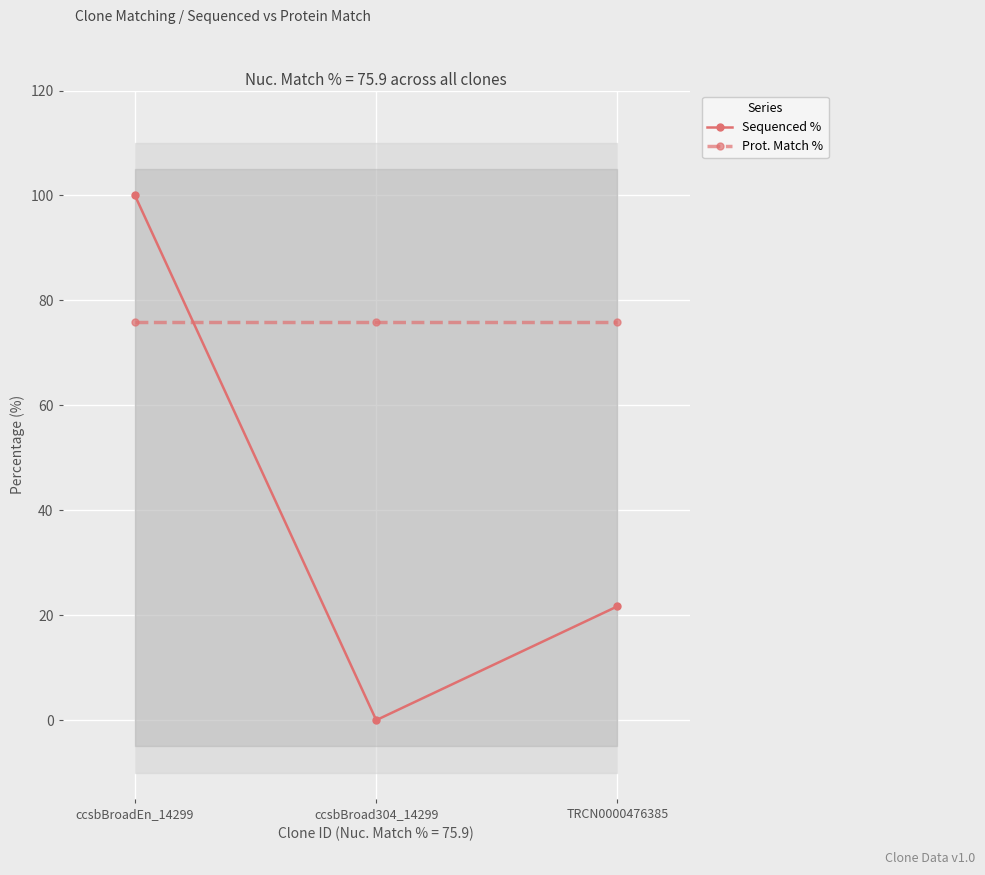

What is the spread (max minus min) of values at TRCN0000476385?

54.2